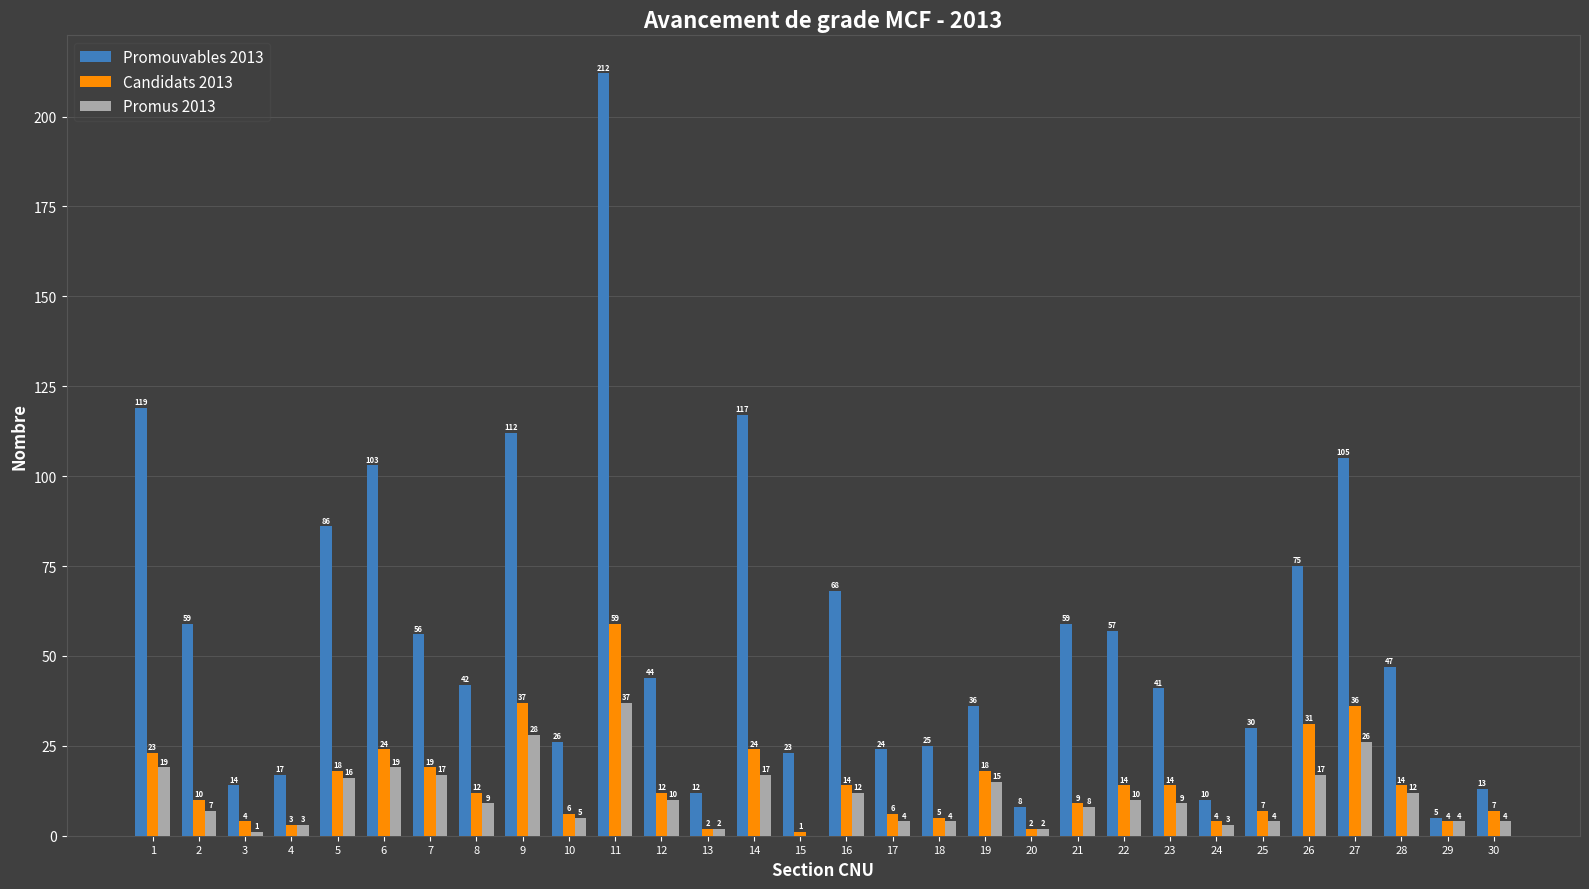

Which series has the largest range (max minus min)?

Promouvables 2013